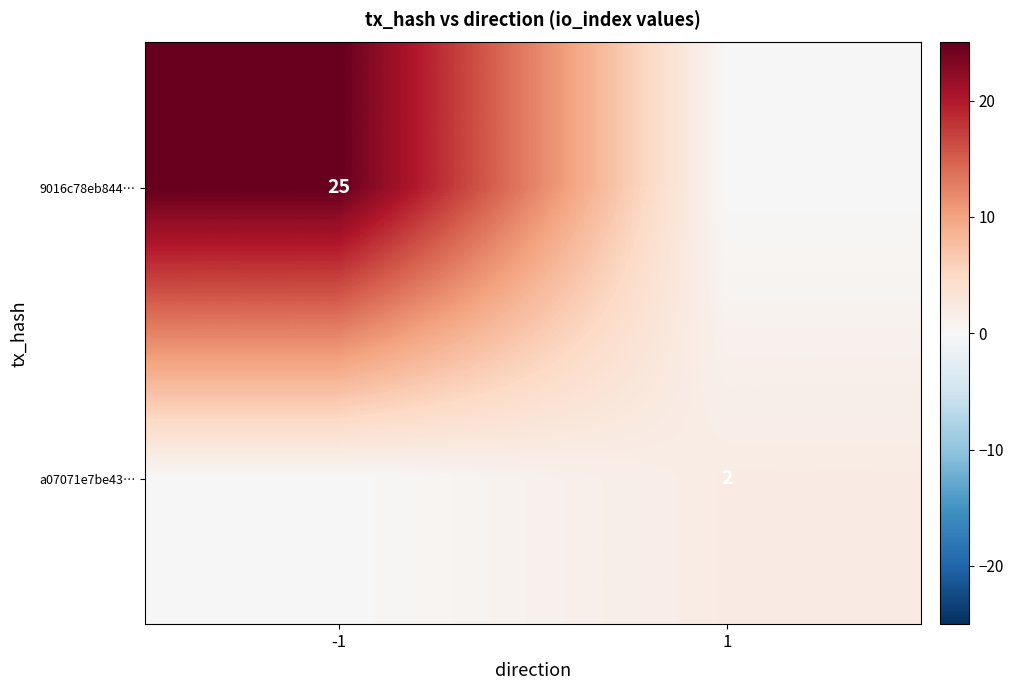

Is it true that a07071e7be43… equals 2 at 1?

True